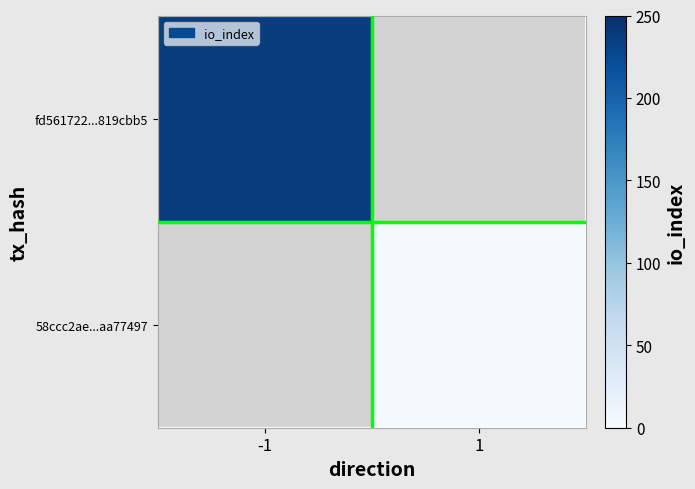

List the series in order of their overall mean, lowest first.

fd561722...819cbb5, 58ccc2ae...aa77497